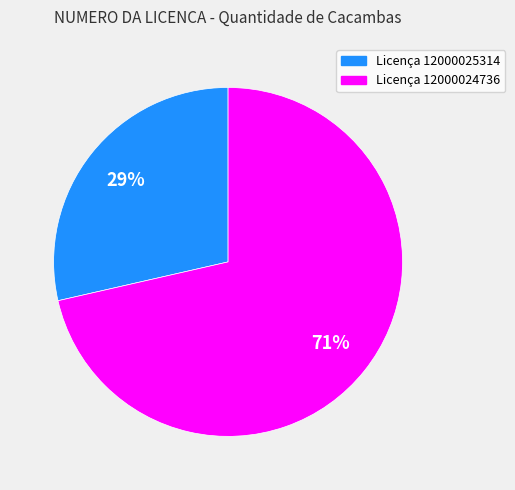

To the nearest percent, what is the average slice percentage?

50%